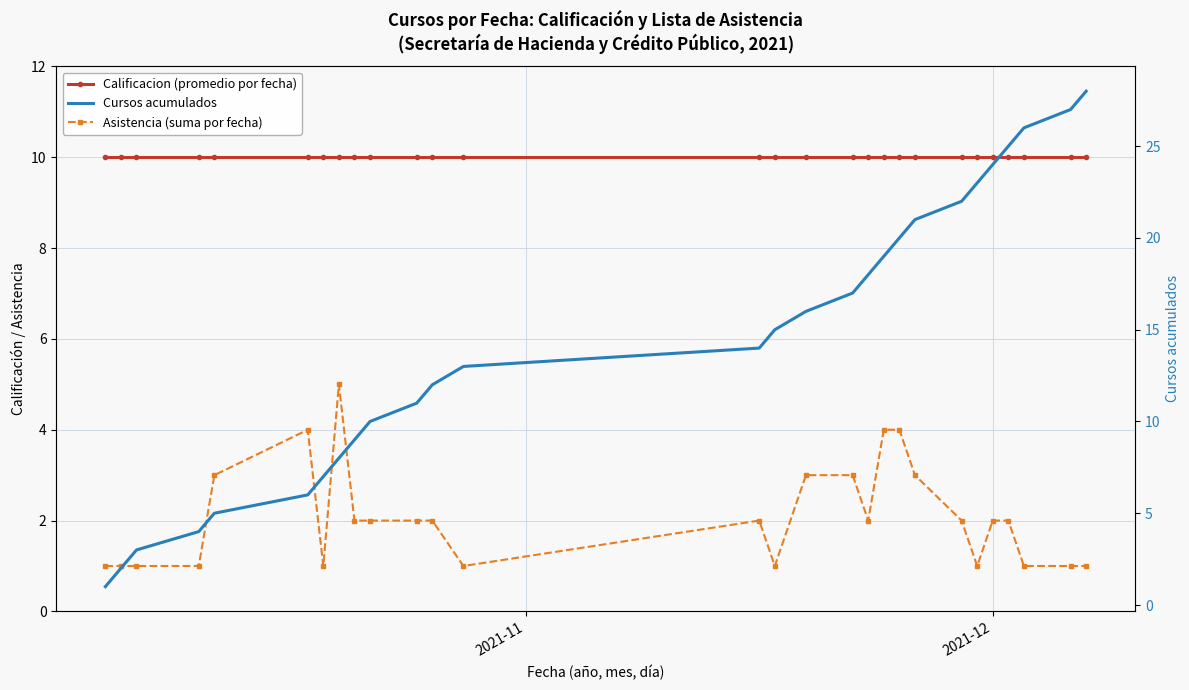

What are all the series names shown in the legend?

Calificacion (promedio por fecha), Asistencia (suma por fecha), Cursos acumulados